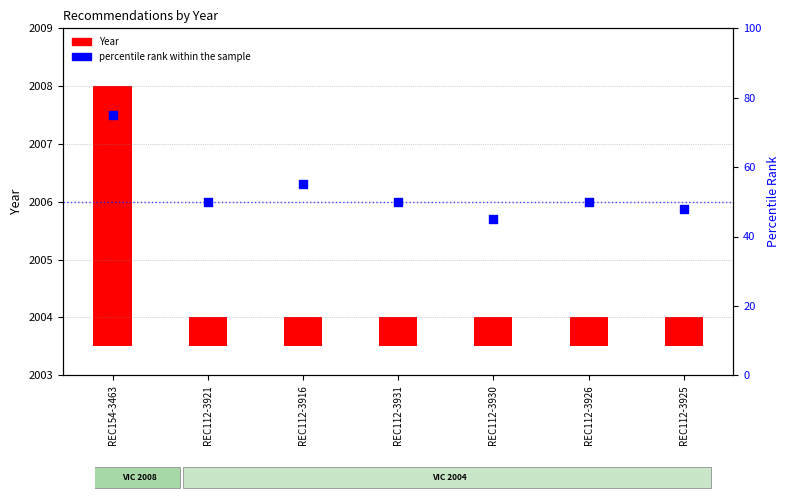

At how many categories does at least one series exceed 45?

6